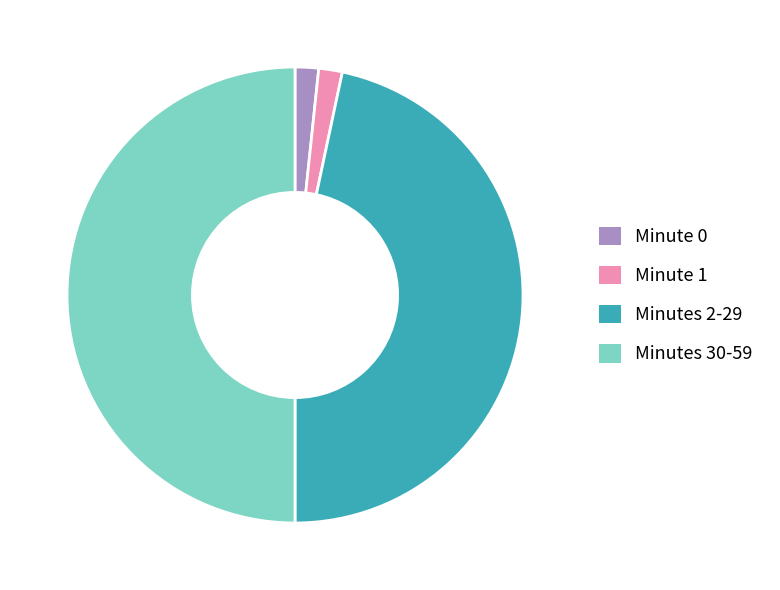

Is Minutes 2-29 the majority of the pie?

No